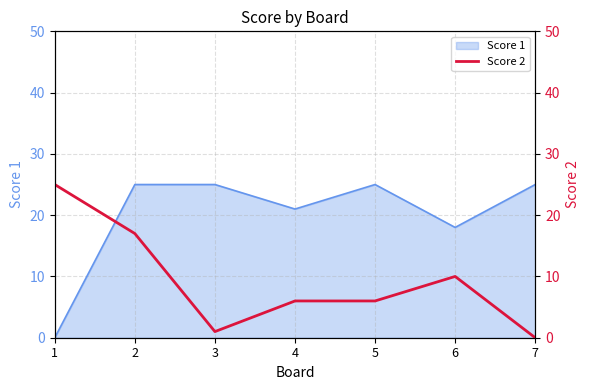

The value of Score 1 at 7 is 25. True or false?

True